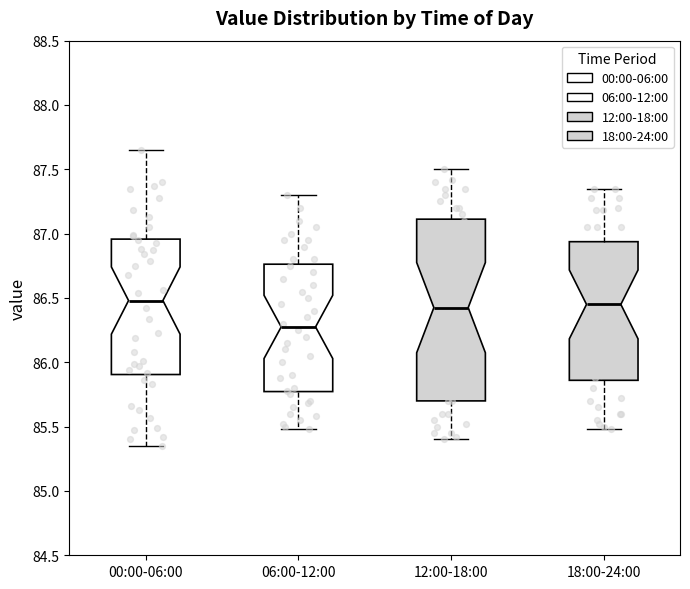

Where does the lower whisker of the box for 06:00-12:00 end on the y-axis? The values are not printed on the chart, so give them approximately, as read against the axis.

85.50